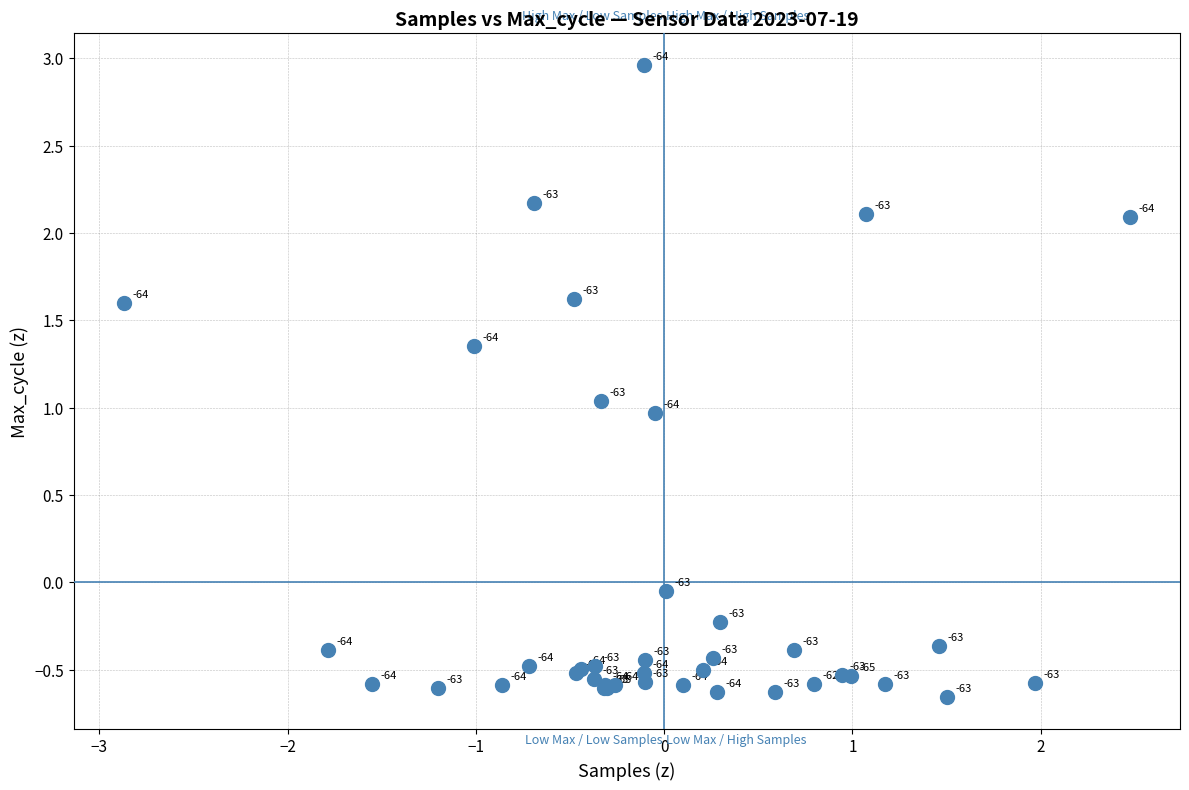

What Y value in the scatter plot is closest to 1?

1.0